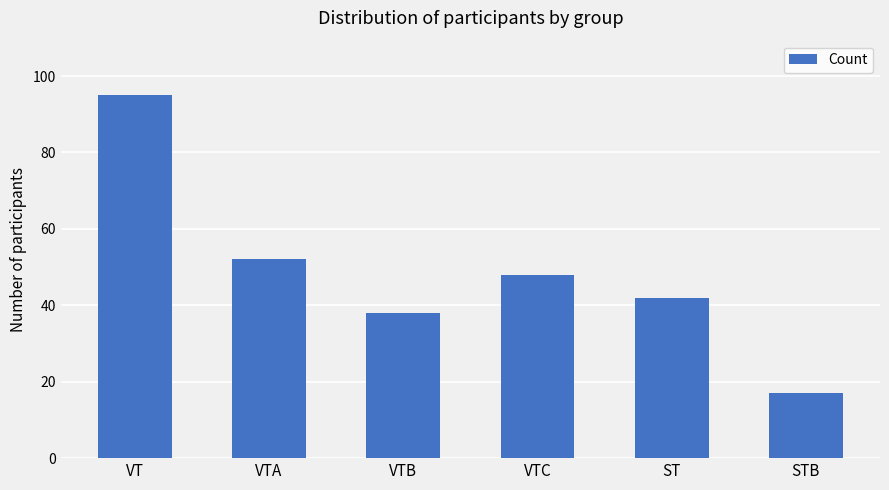

Count the number of categories in the chart.

6